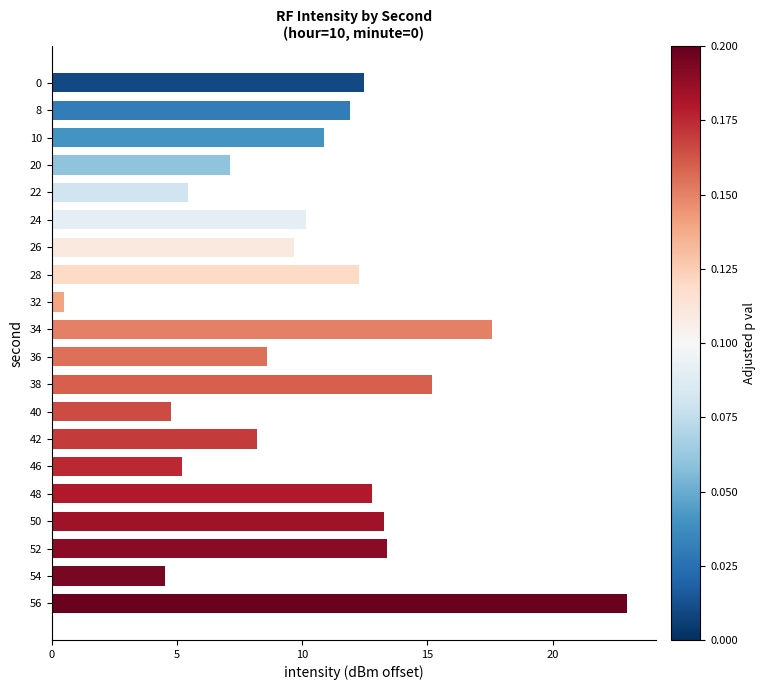

How many values are below 10?

9